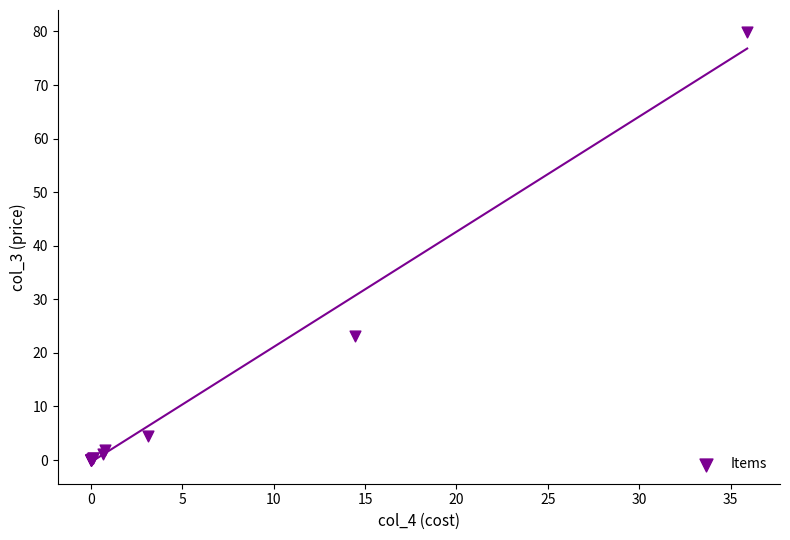

What Y value in the scatter plot is closest to 40?

23.1